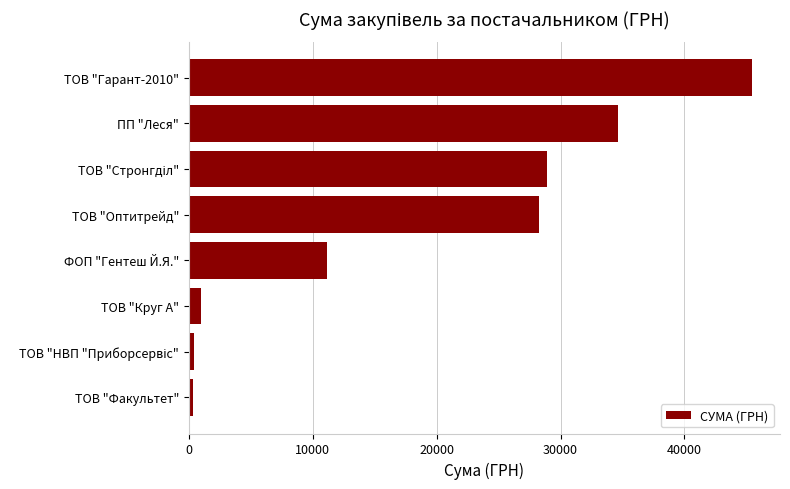

The value at ФОП "Гентеш Й.Я." is 11164.0. True or false?

True